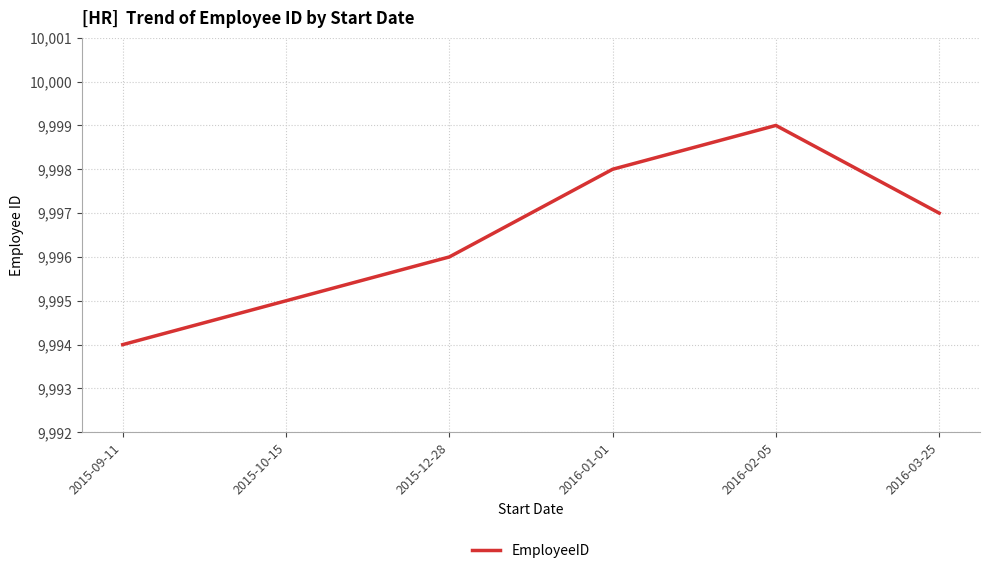

Rank the categories by value from highest to lowest.

2016-02-05, 2016-01-01, 2016-03-25, 2015-12-28, 2015-10-15, 2015-09-11